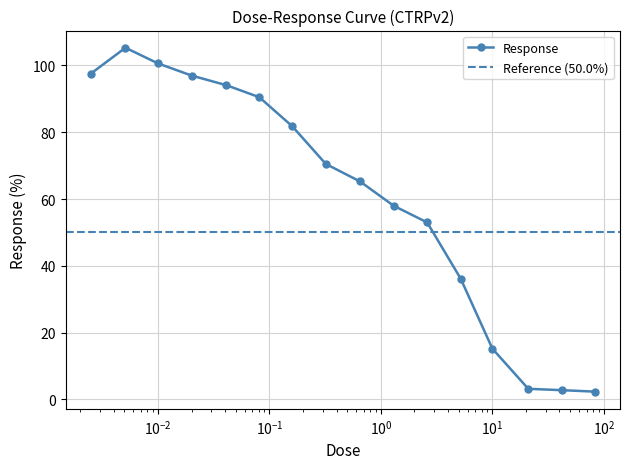

What is the label of the 6th point from the left?

0.081